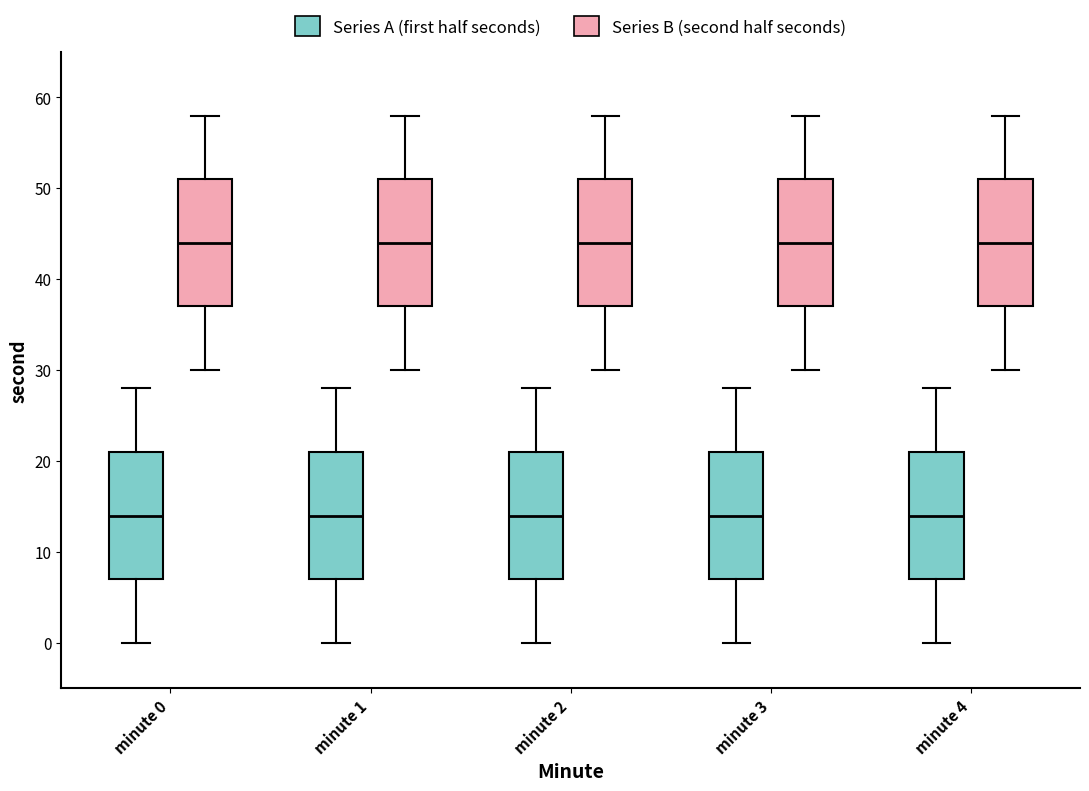

Reading left to right, read every box against the y-axis: the position of its median line, the range the box covers, and the ends of its whiskers. The values are not printed on the chart, so give them approximately, as read against the axis.

minute 0 (Series A (first half seconds)): median 14, box 7 to 21, whiskers 0 to 28
minute 0 (Series B (second half seconds)): median 44, box 37 to 51, whiskers 30 to 58
minute 1 (Series A (first half seconds)): median 14, box 7 to 21, whiskers 0 to 28
minute 1 (Series B (second half seconds)): median 44, box 37 to 51, whiskers 30 to 58
minute 2 (Series A (first half seconds)): median 14, box 7 to 21, whiskers 0 to 28
minute 2 (Series B (second half seconds)): median 44, box 37 to 51, whiskers 30 to 58
minute 3 (Series A (first half seconds)): median 14, box 7 to 21, whiskers 0 to 28
minute 3 (Series B (second half seconds)): median 44, box 37 to 51, whiskers 30 to 58
minute 4 (Series A (first half seconds)): median 14, box 7 to 21, whiskers 0 to 28
minute 4 (Series B (second half seconds)): median 44, box 37 to 51, whiskers 30 to 58